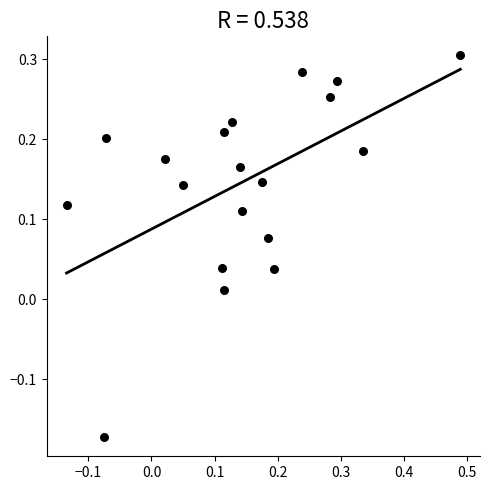

What is the range of X values (max minus min)?

0.6